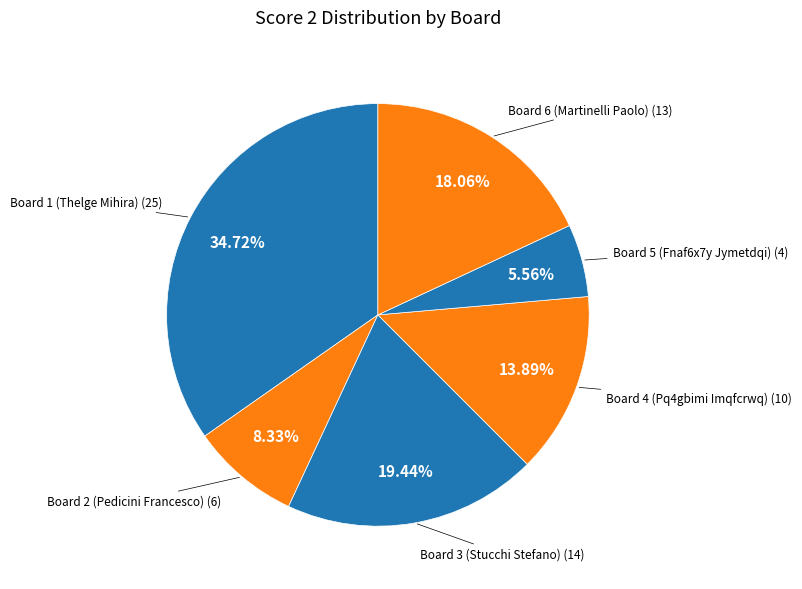

Is there a majority slice in this chart?

No